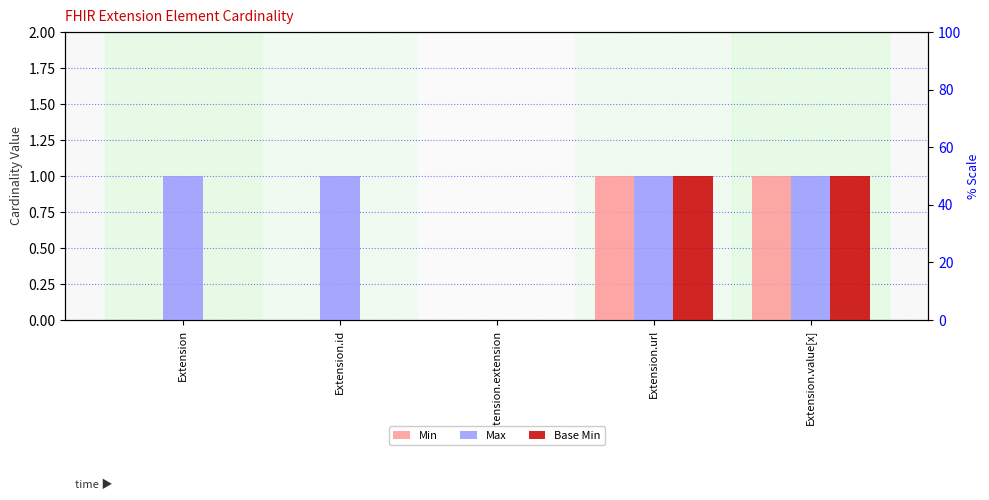

At how many categories does at least one series exceed 0?

4